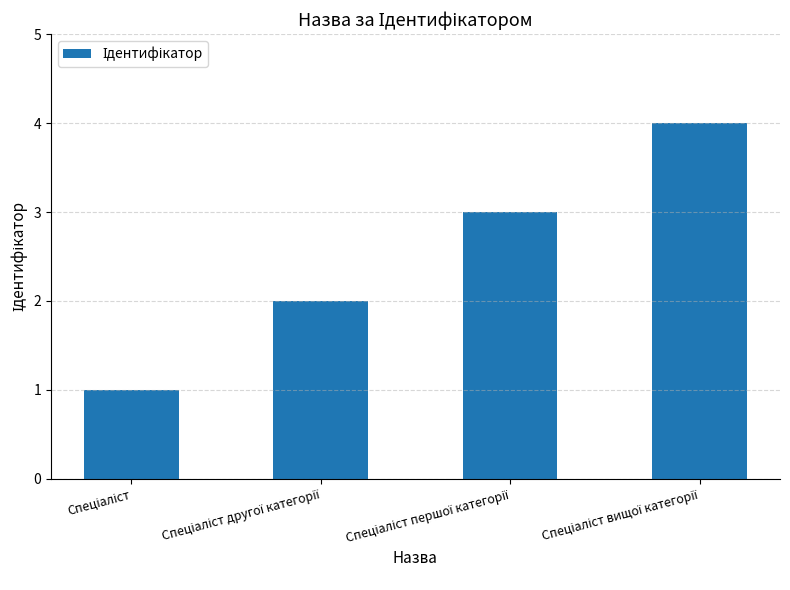

What is the difference between the maximum and minimum values?

3